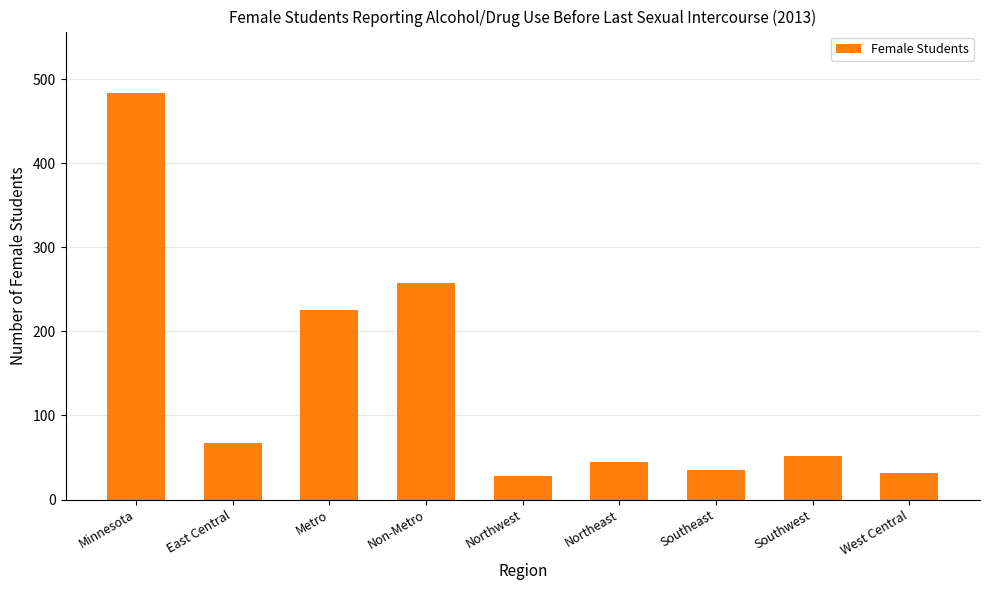

What is the maximum value shown in the chart?

484